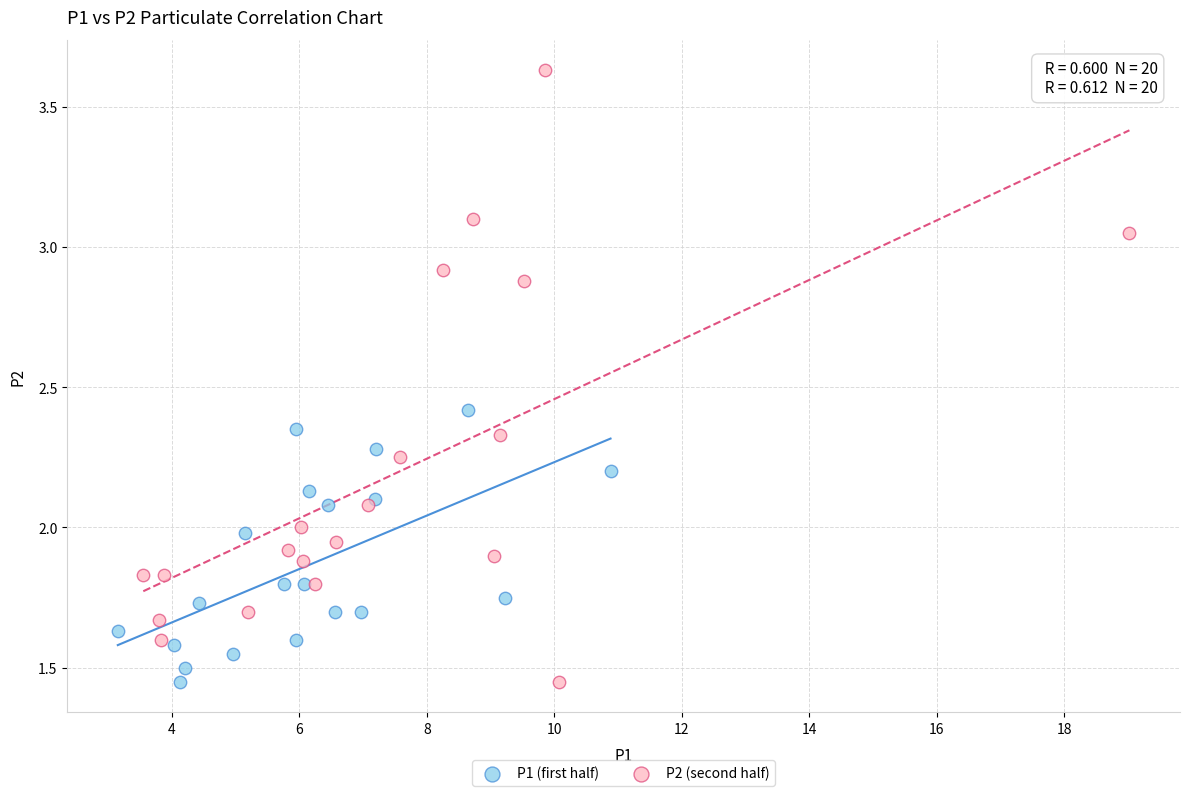

Which series has the largest Y range (max minus min)?

P2 (second half)